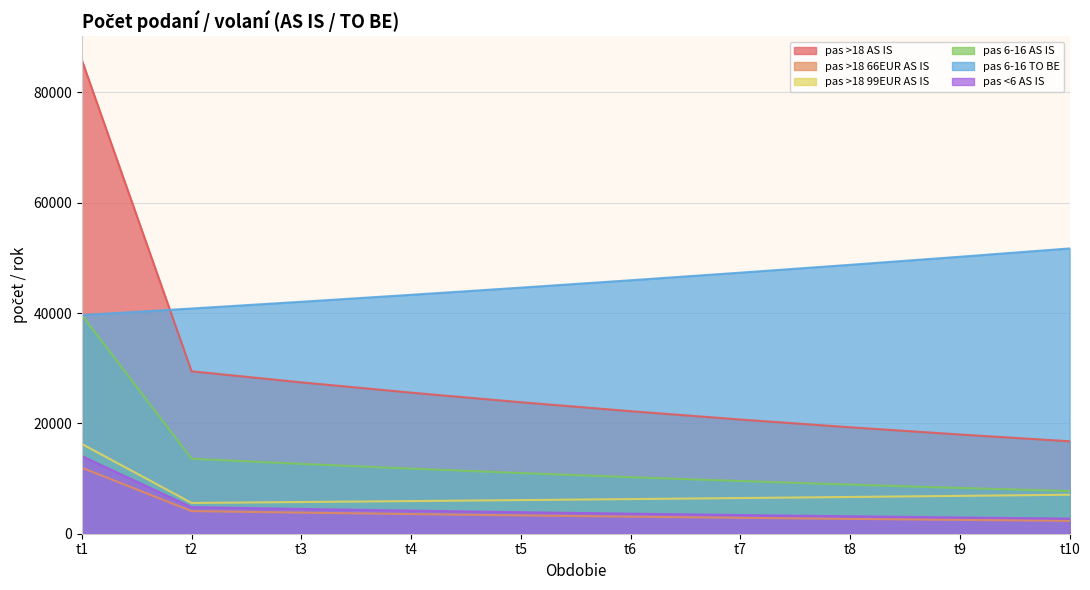

True or false: cestovny_doklad_pas_6_16_AS_IS and cestovny_doklad_pas_6_16_TO_BE intersect in this chart.

False